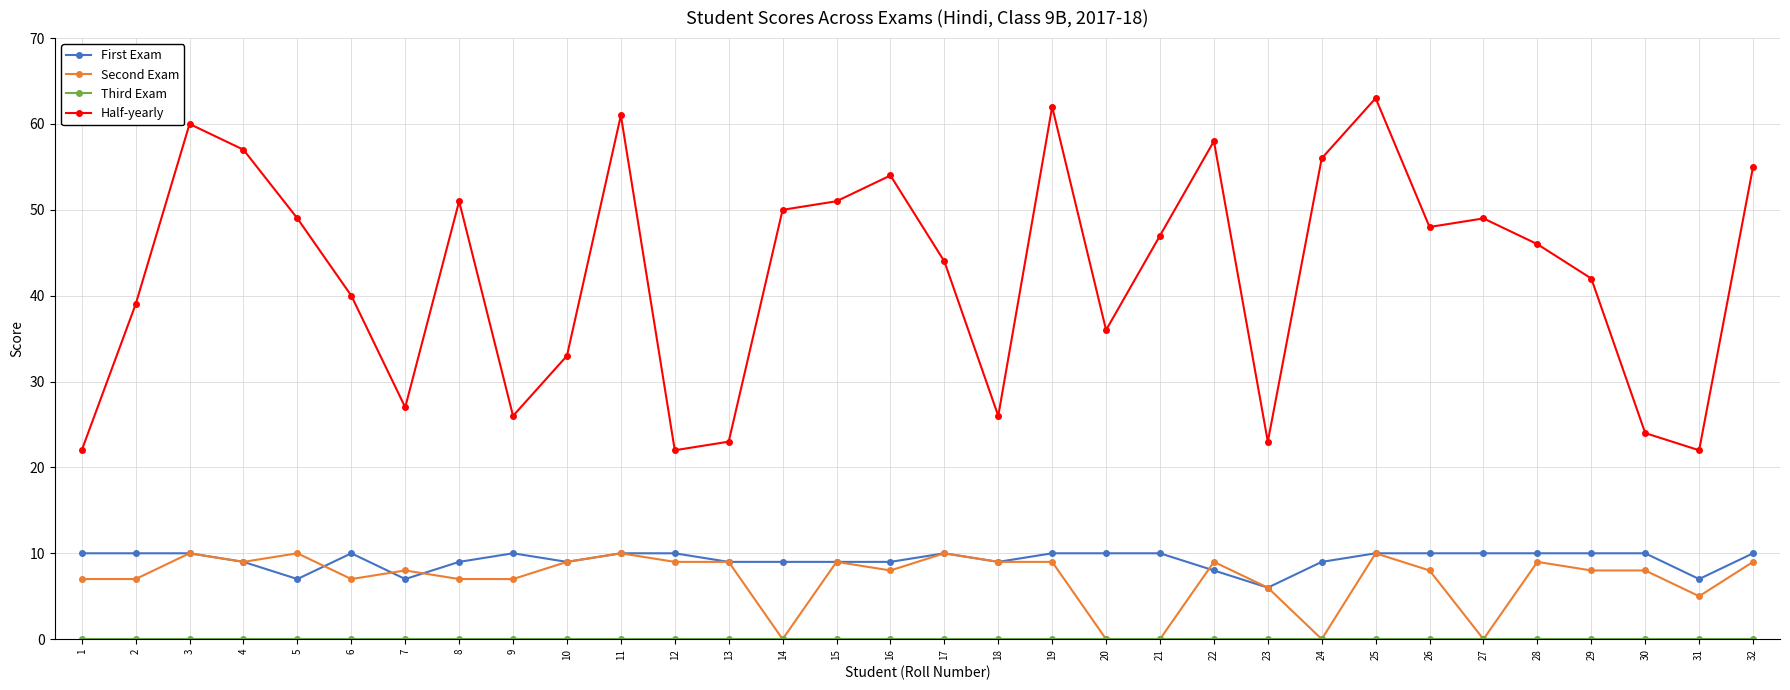

How many interior local valleys does the Half-yearly series have?

8